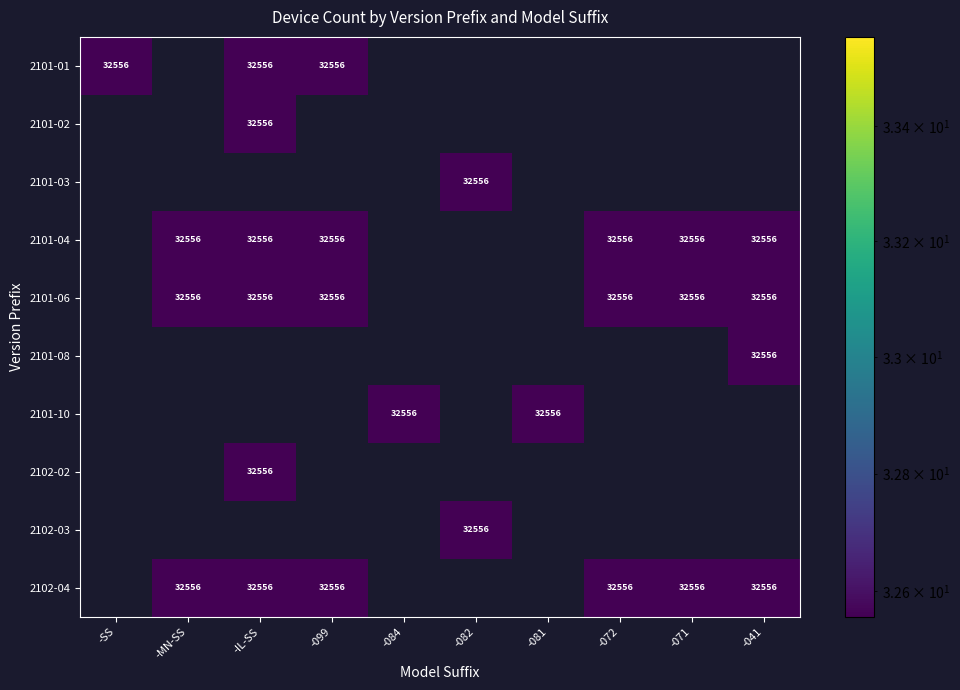

The 2101-04 series shows 32556 at -071. True or false?

True